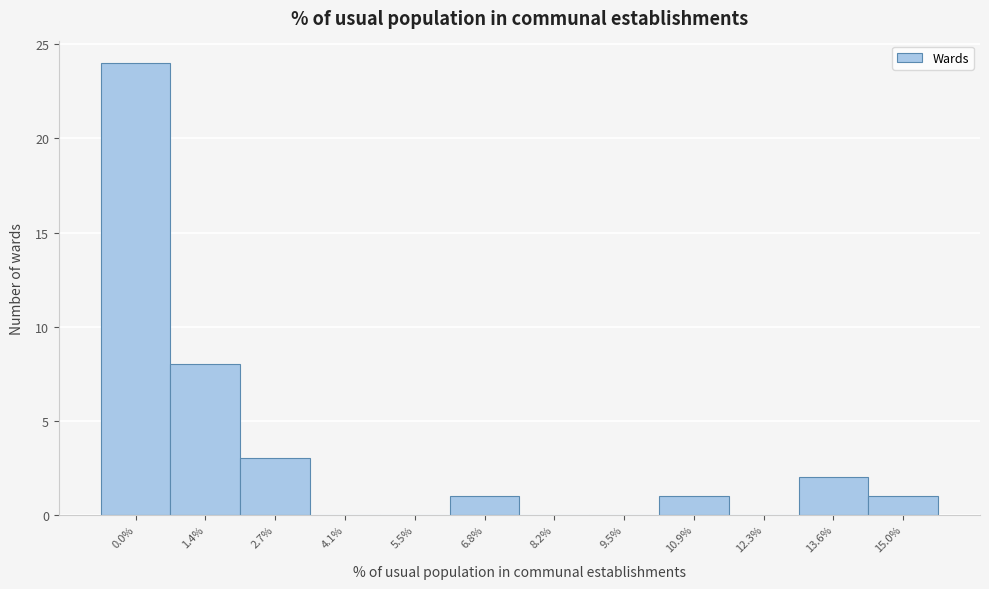

Reading right to left, transcribe all the data shown in this chart.

15.0%=1	13.6%=2	12.3%=0	10.9%=1	9.5%=0	8.2%=0	6.8%=1	5.5%=0	4.1%=0	2.7%=3	1.4%=8	0.0%=24